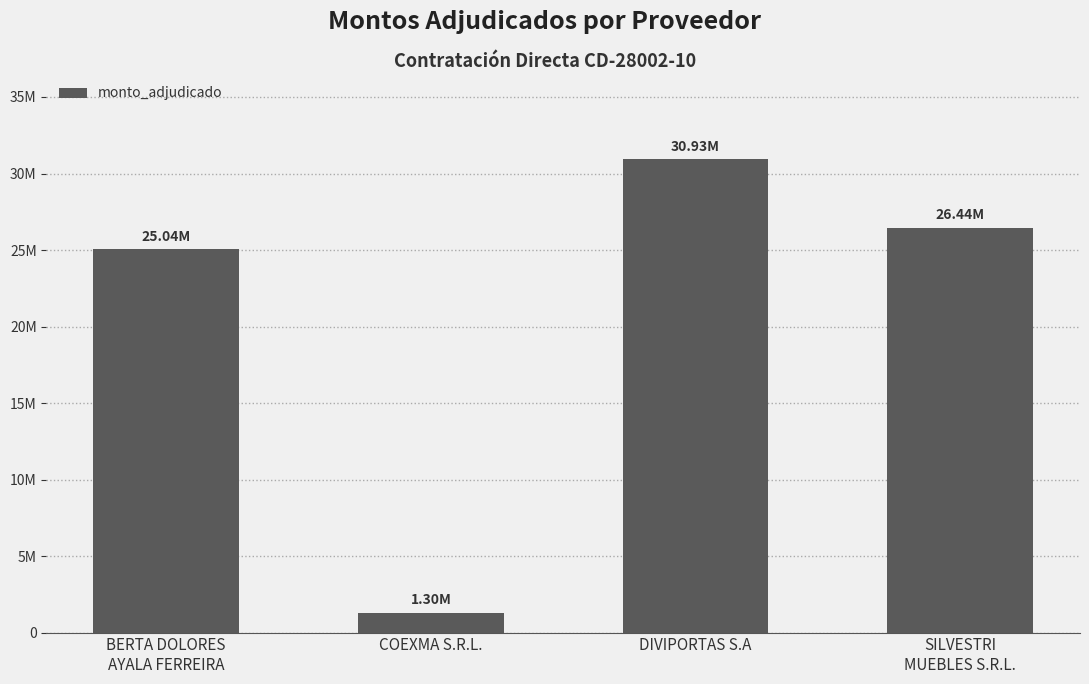

What is the label of the 3rd bar from the right?

COEXMA S.R.L.